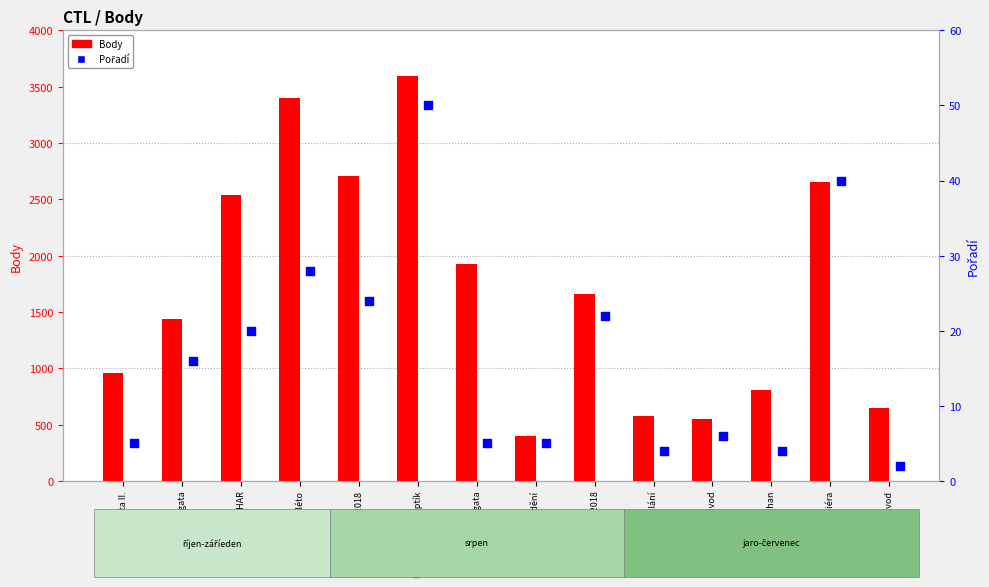

At how many categories does at least one series exceed 886?

9